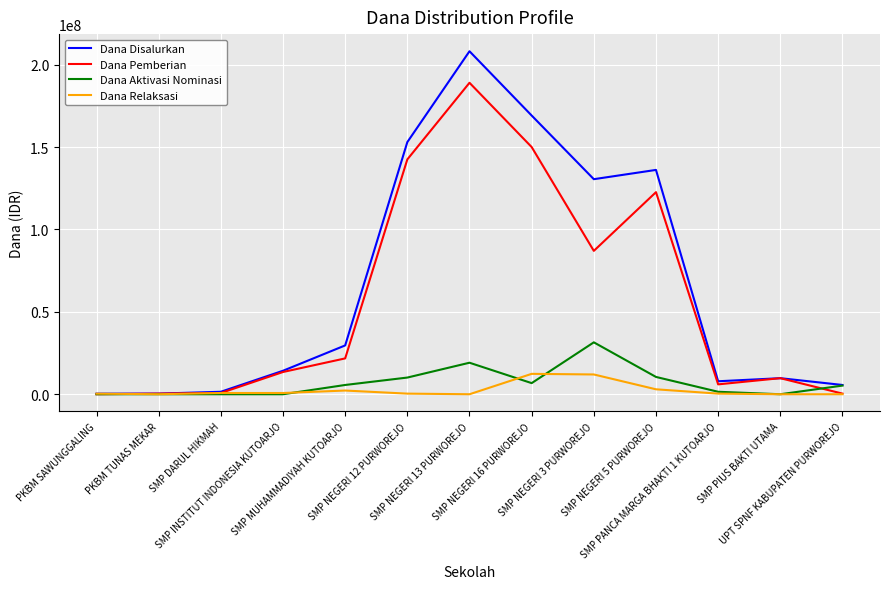

What is the highest value of the Dana Disalurkan series?

208125000